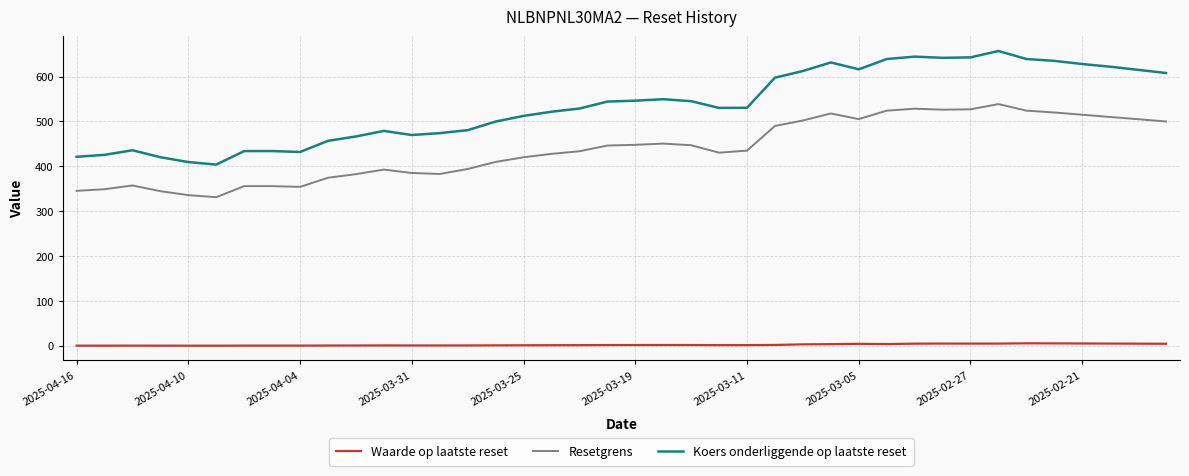

What are all the series names shown in the legend?

Waarde op laatste reset, Resetgrens, Koers onderliggende op laatste reset